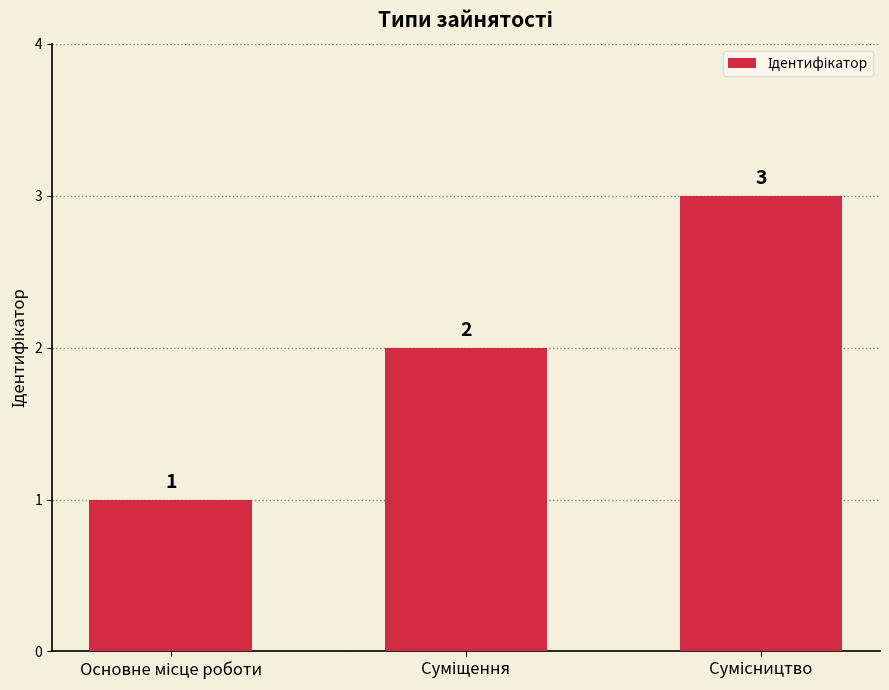

Count the values in the range 1 to 3.

3